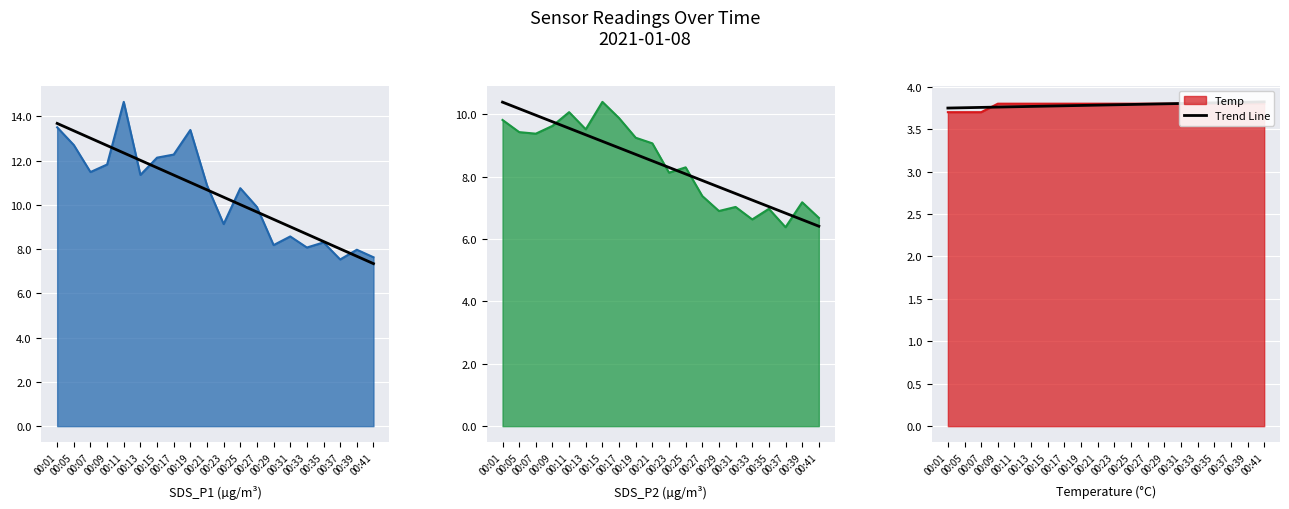

Where is the data nearest to the value 3?

00:01